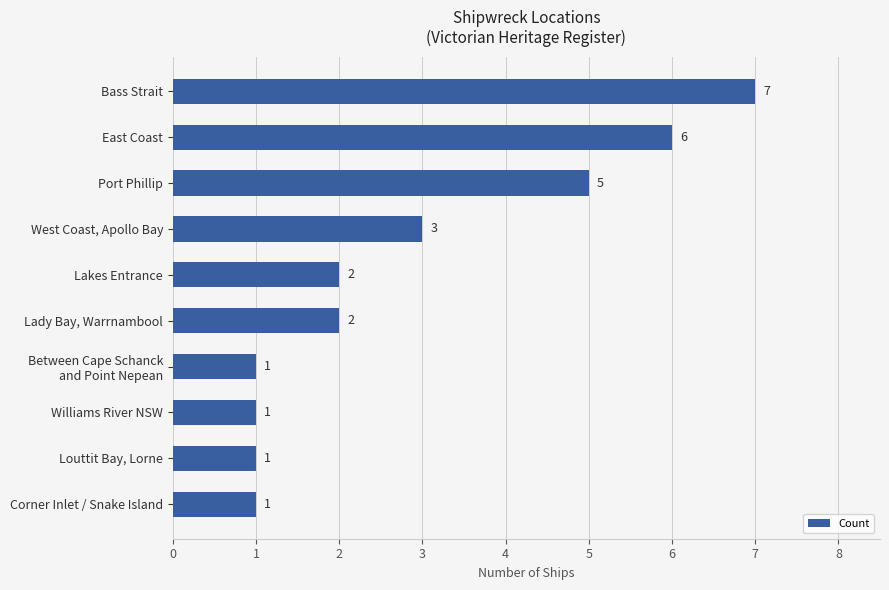

Between Port Phillip and West Coast, Apollo Bay, which is larger?

Port Phillip